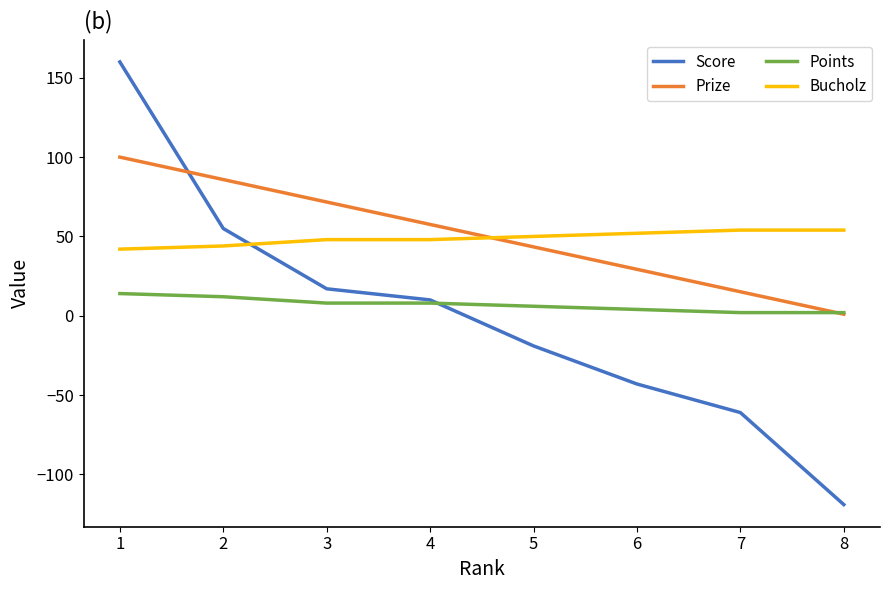

Is the value of Prize at 8 greater than the value of Score at 5?

Yes